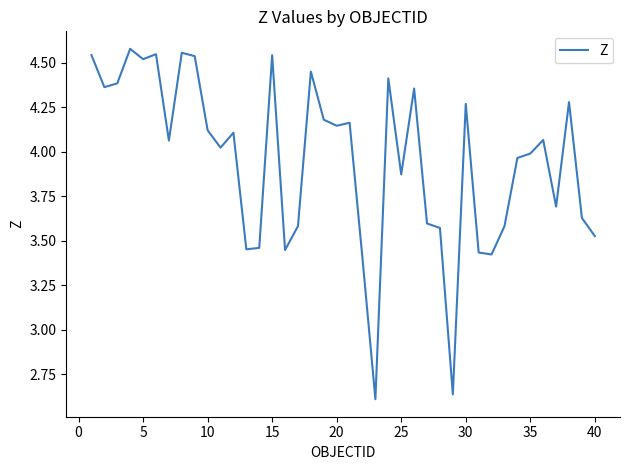

What is the difference between the maximum and minimum values?

2.0